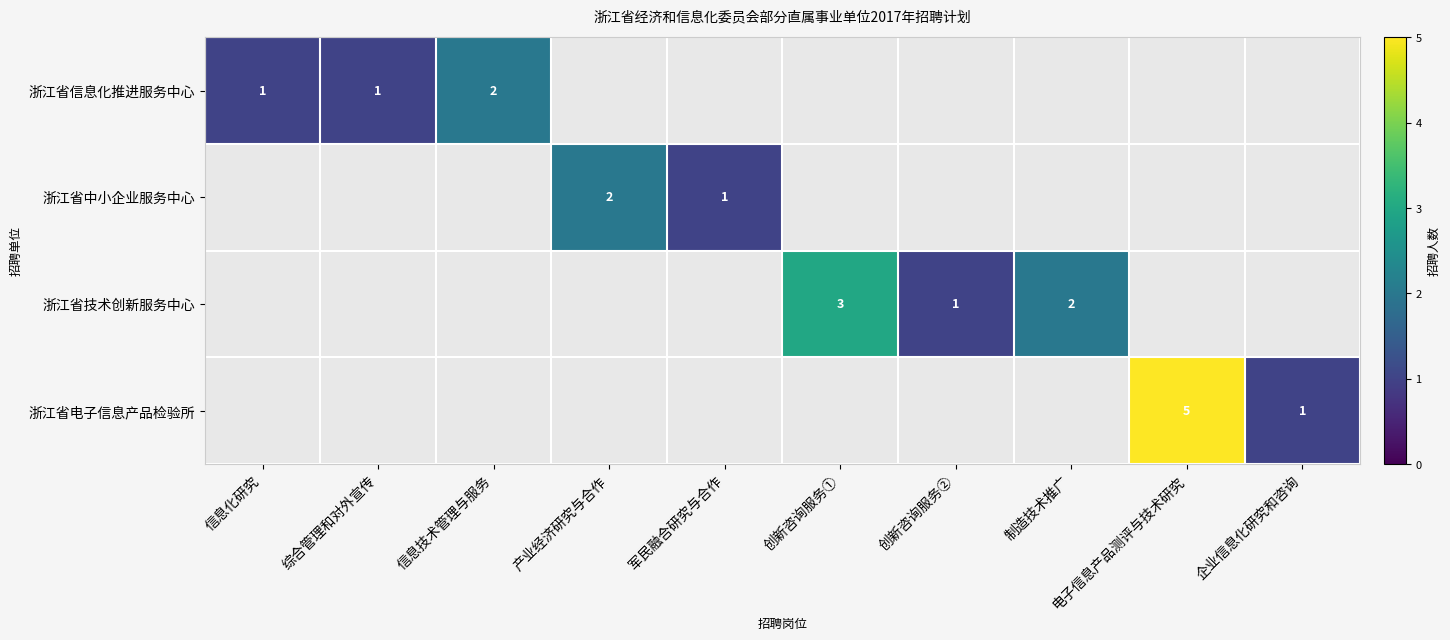

The 浙江省技术创新服务中心 series shows 2 at 制造技术推广. True or false?

True